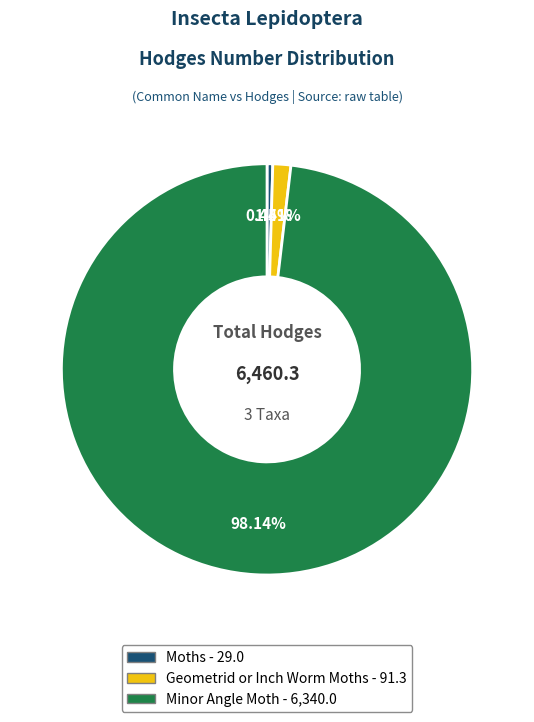

To the nearest percent, what is the average slice percentage?

33%